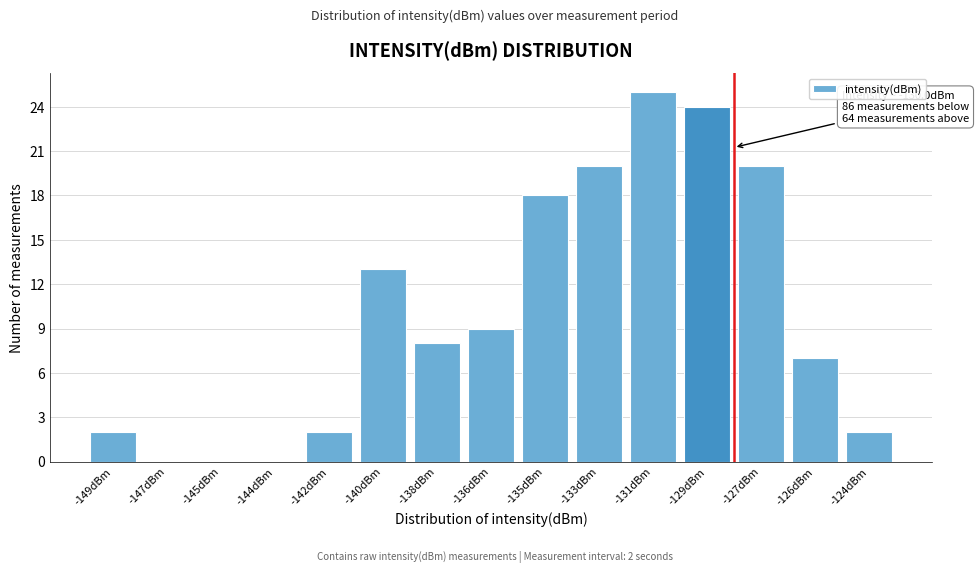

Reading right to left, what are all the values shown in this chart?

-124dBm=2	-126dBm=7	-127dBm=20	-129dBm=24	-131dBm=25	-133dBm=20	-135dBm=18	-136dBm=9	-138dBm=8	-140dBm=13	-142dBm=2	-144dBm=0	-145dBm=0	-147dBm=0	-149dBm=2